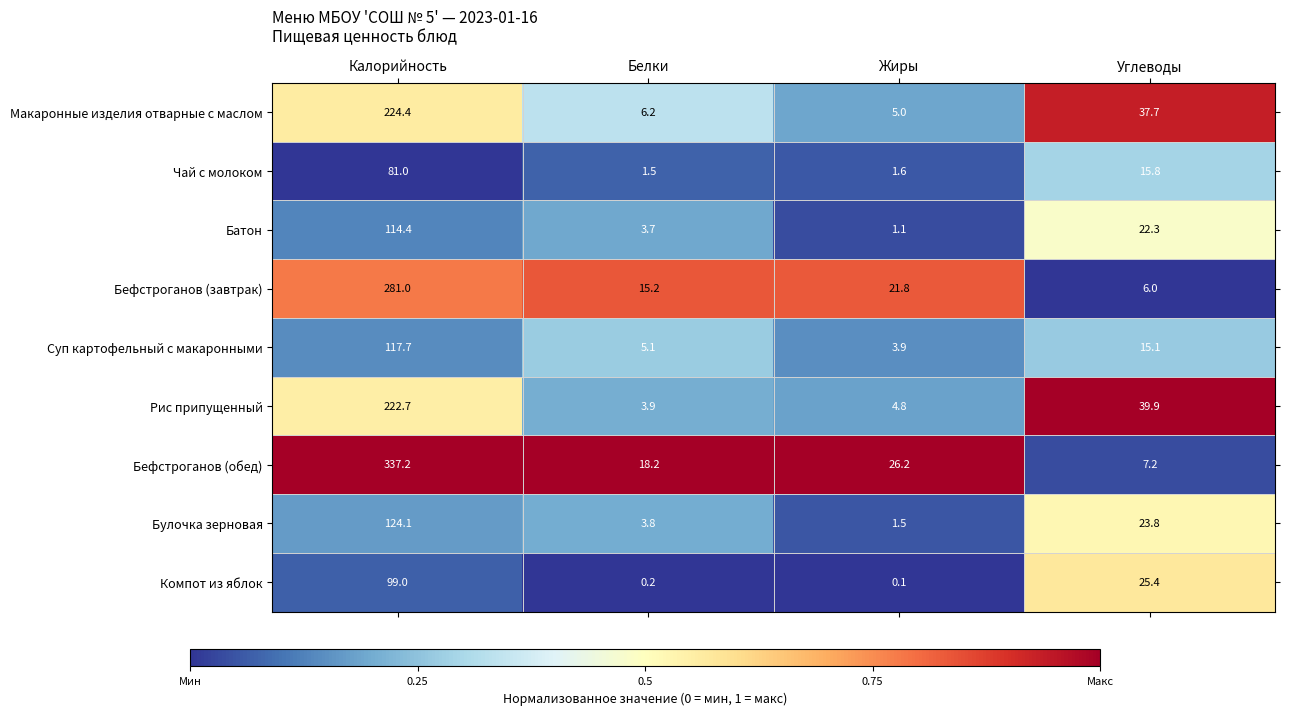

Which series changed the most between Калорийность and Белки?

Бефстроганов (обед)